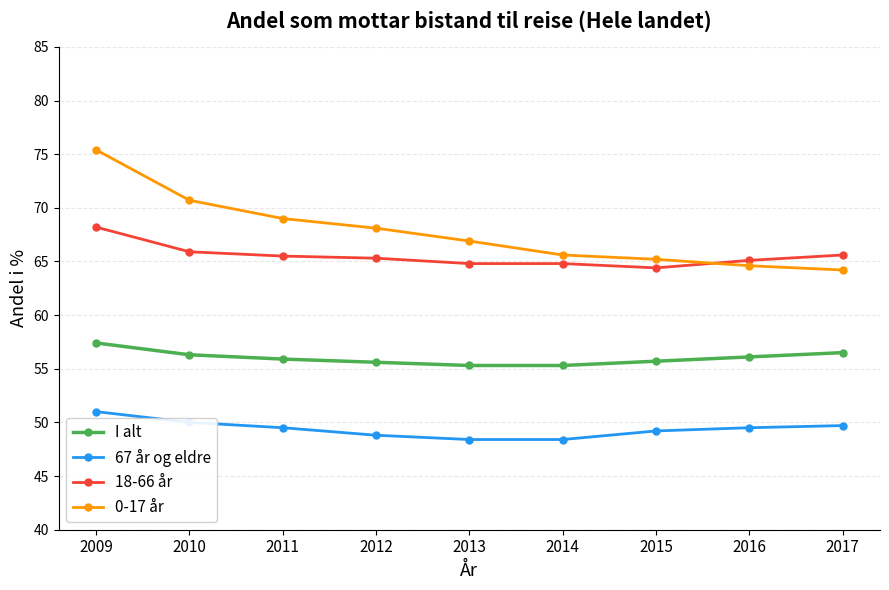

What is the sum of the 67 år og eldre values at 2015 and 2016?

98.7